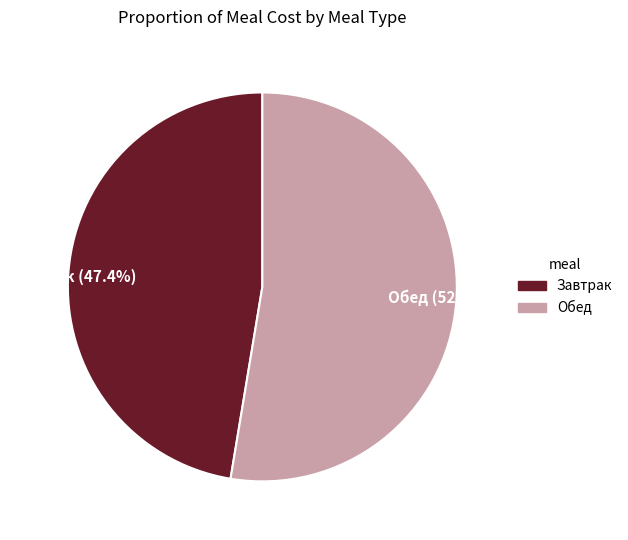

Which has a higher value, Обед or Завтрак?

Обед